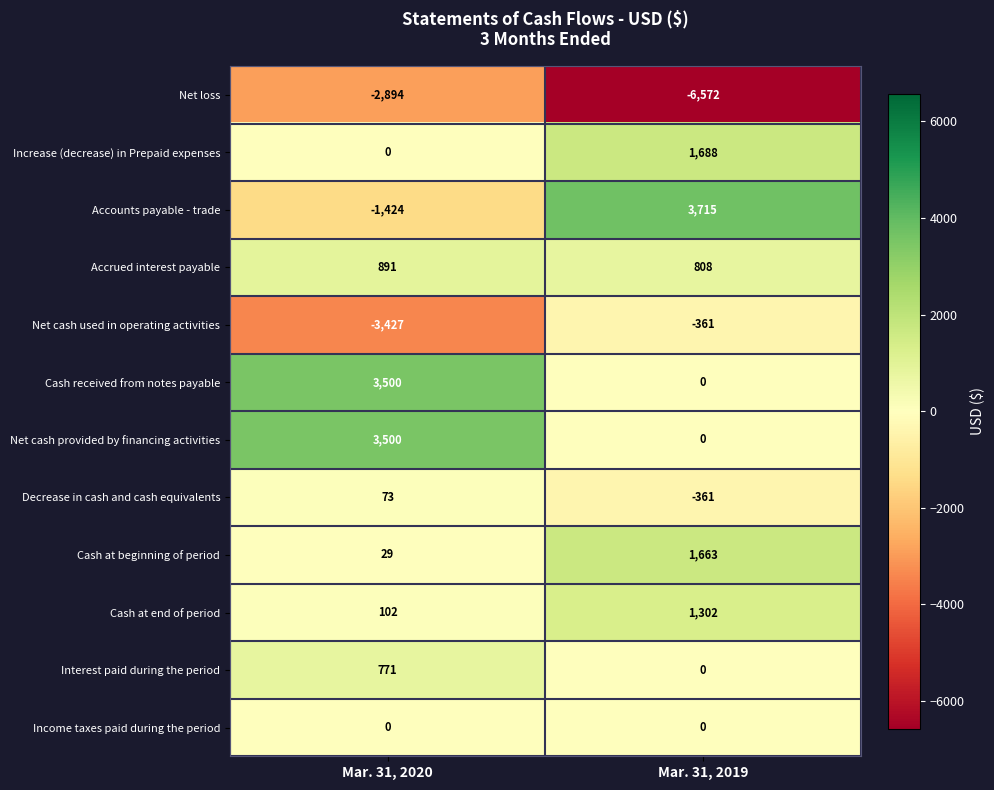

The Interest paid during the period series shows 771 at Mar. 31, 2020. True or false?

True